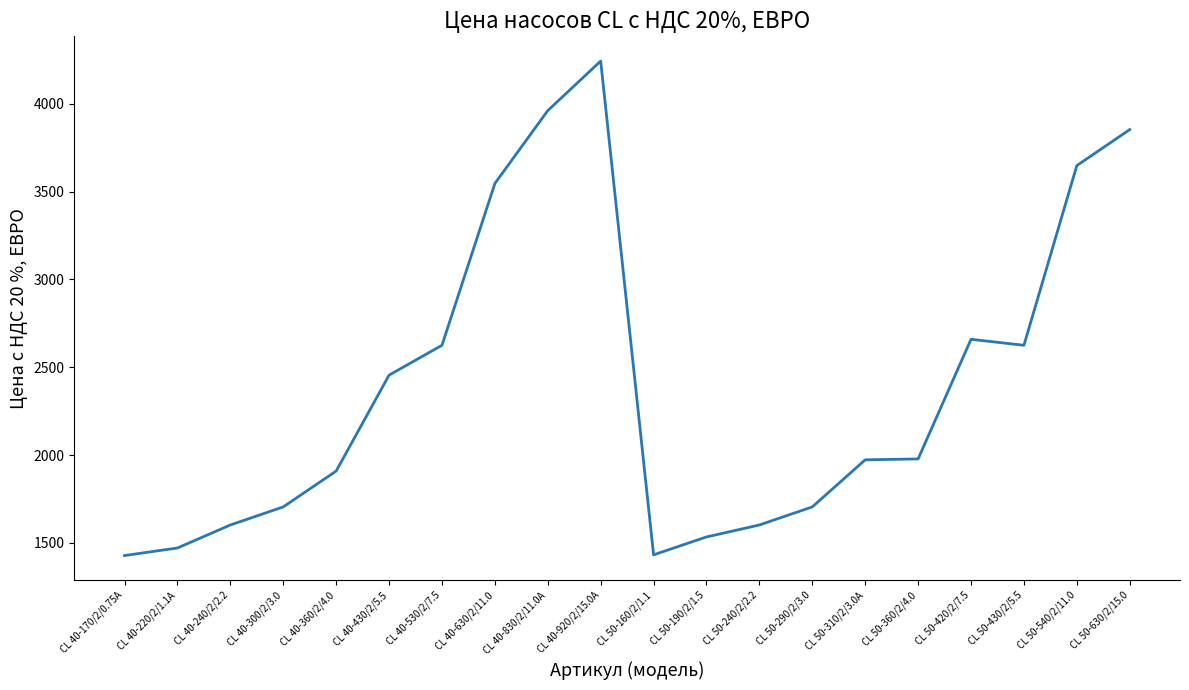

What is the difference between the values at CL 50-290/2/3.0 and CL 50-420/2/7.5?

954